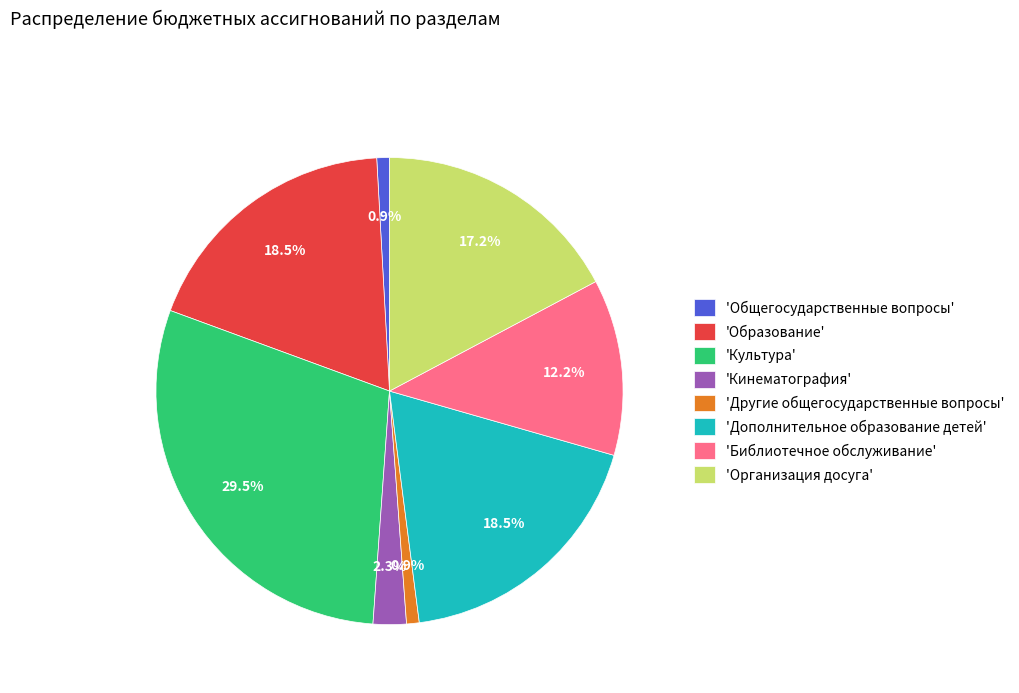

Approximately how many times larger is the value at 'Образование' compared to 'Культура'?

0.6